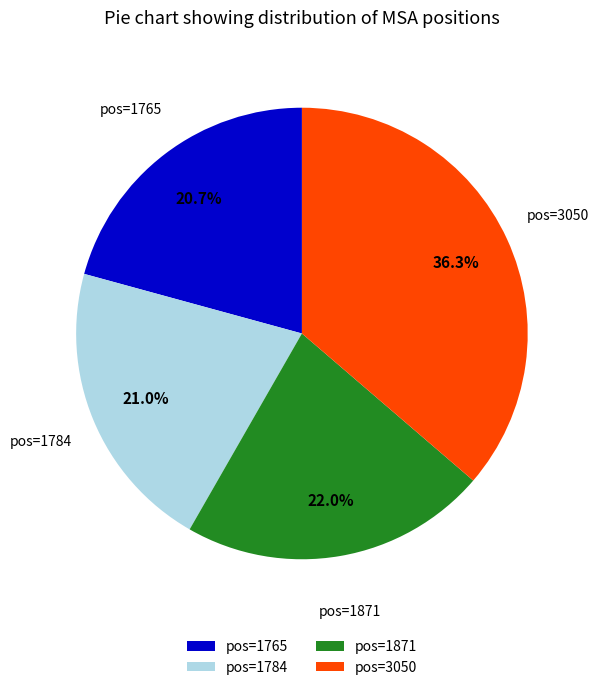

How many segments does this pie chart have?

4